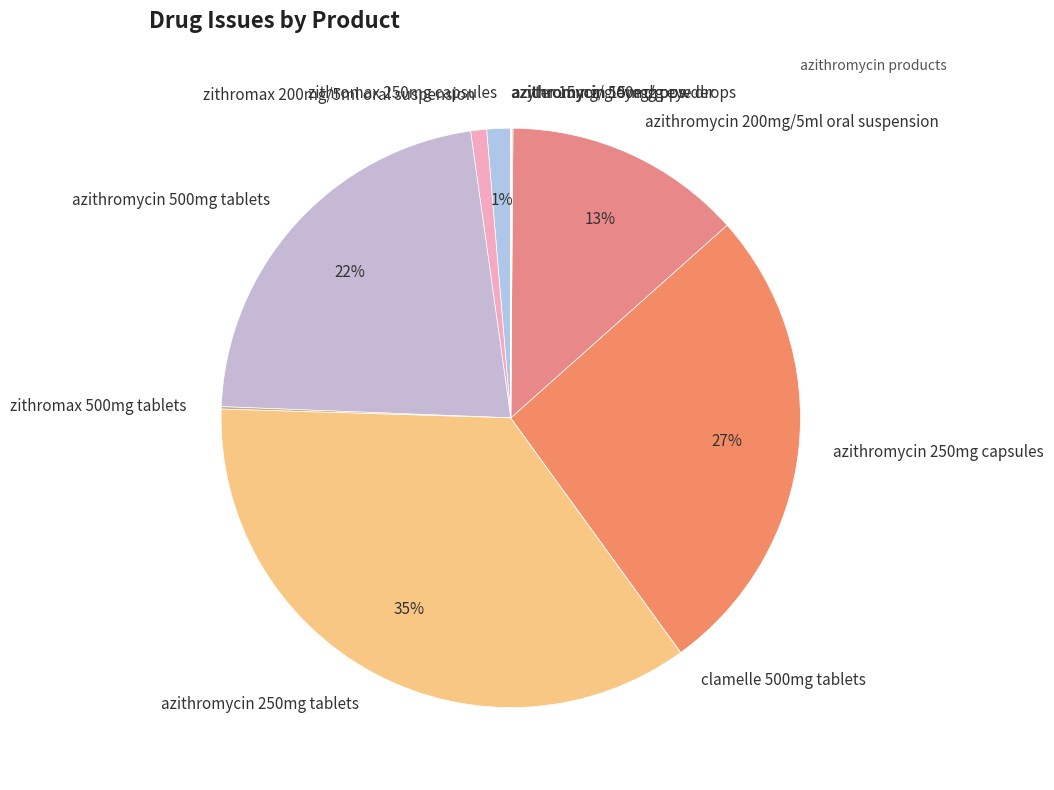

What is the largest slice in the pie chart?

azithromycin 250mg tablets